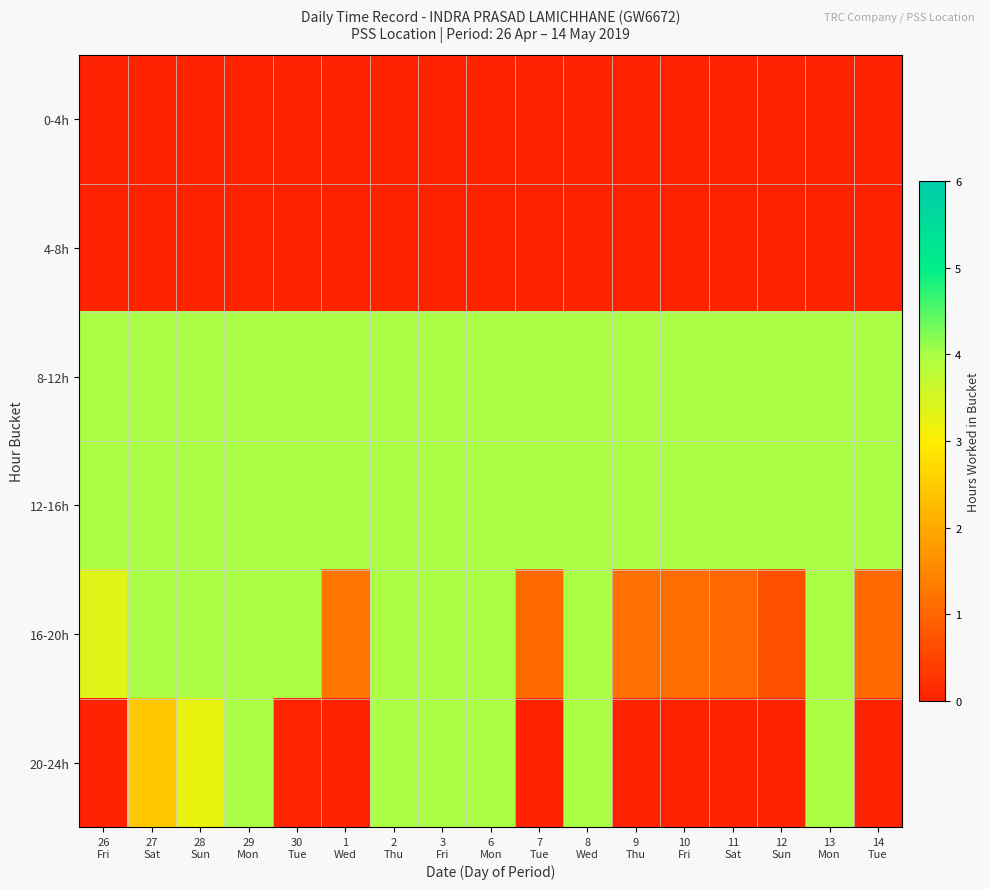

Which series has the largest range (max minus min)?

20-24h